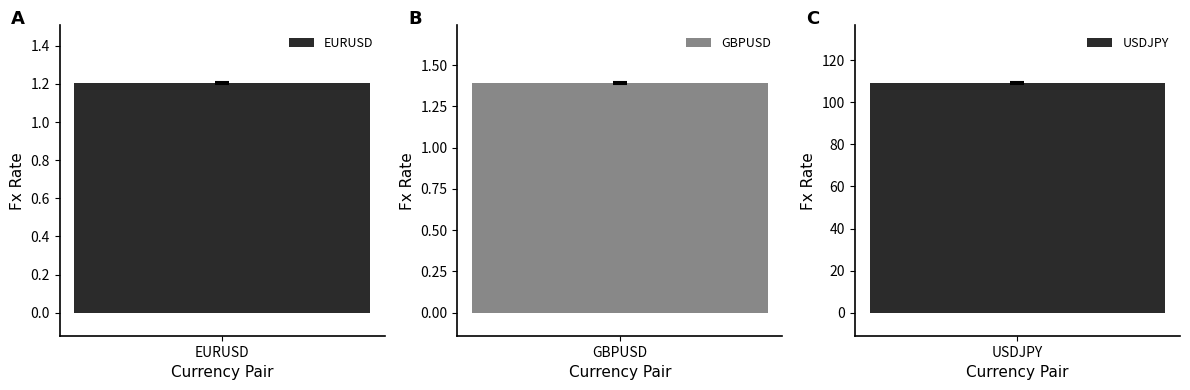

Are the bars horizontal?

No